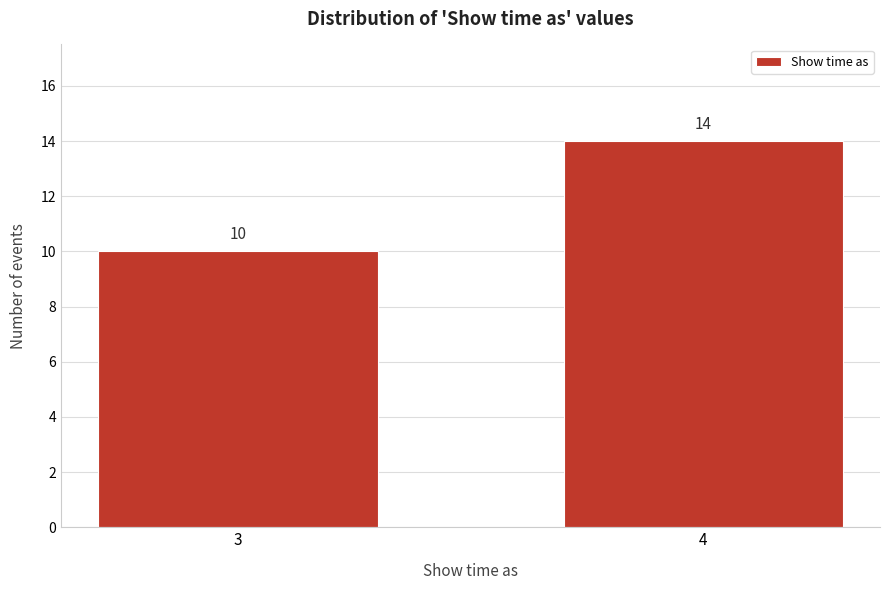

Reading right to left, what are all the values shown in this chart?

14	10